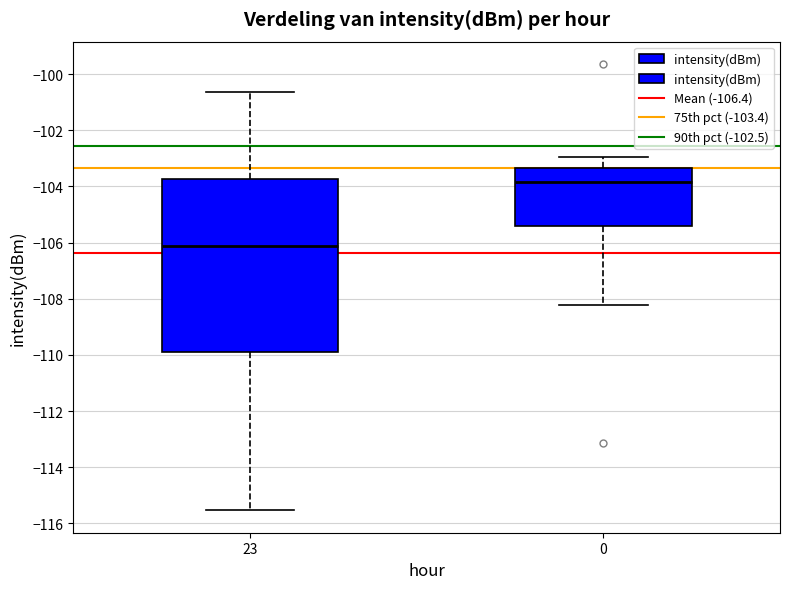

Where does the lower whisker of the box at x = 23 end on the y-axis? The values are not printed on the chart, so give them approximately, as read against the axis.

-115.6